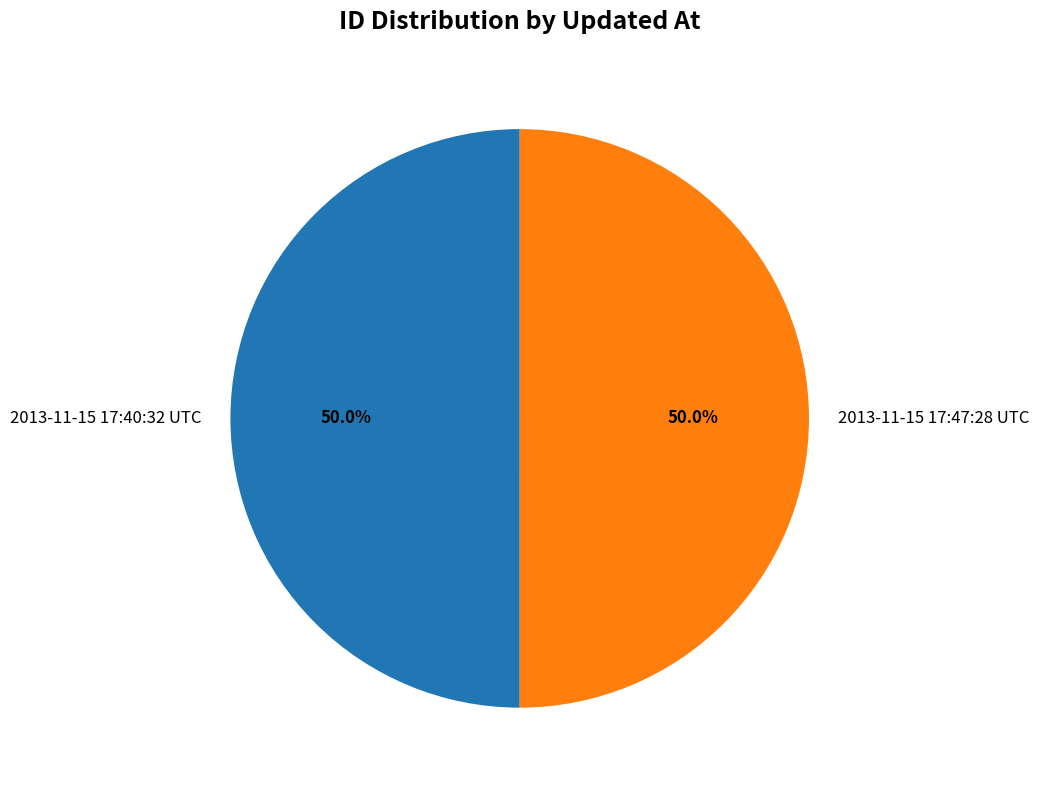

Count the number of slices in the pie.

2